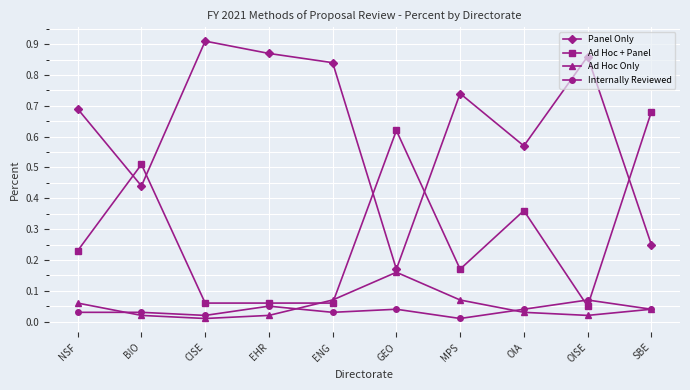

Between BIO and ENG, which series saw the biggest shift?

Ad Hoc + Panel